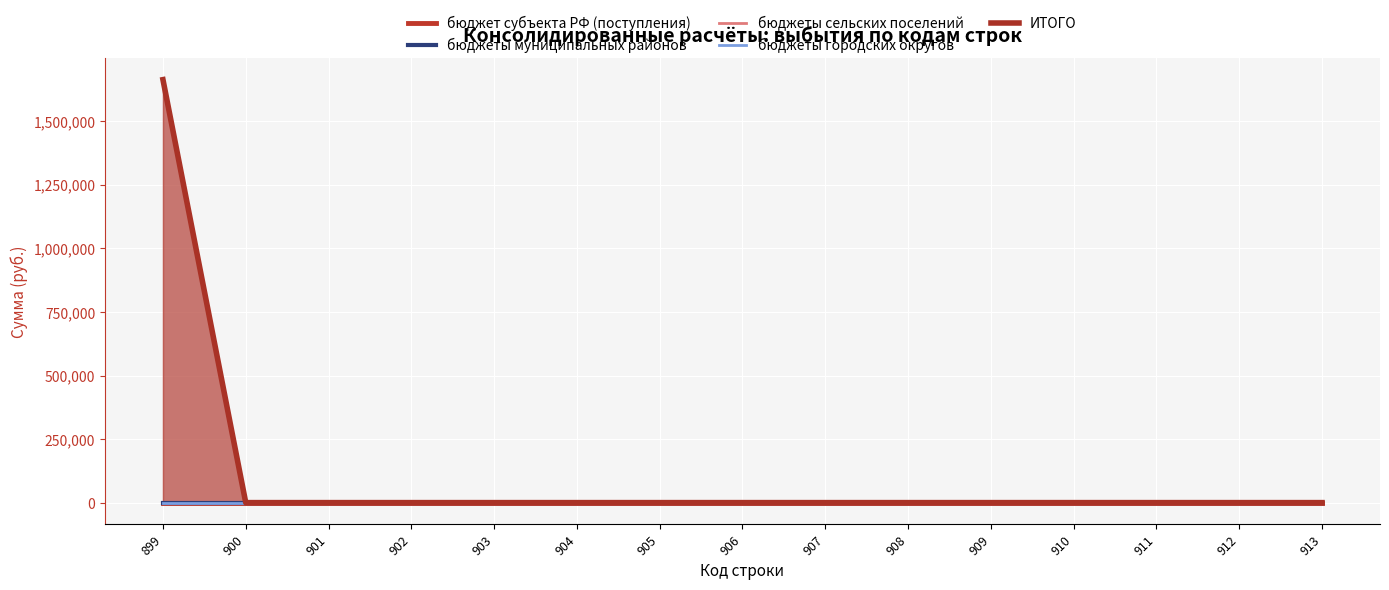

Is it true that бюджет субъекта РФ (поступления) equals 0.0 at 911?

True